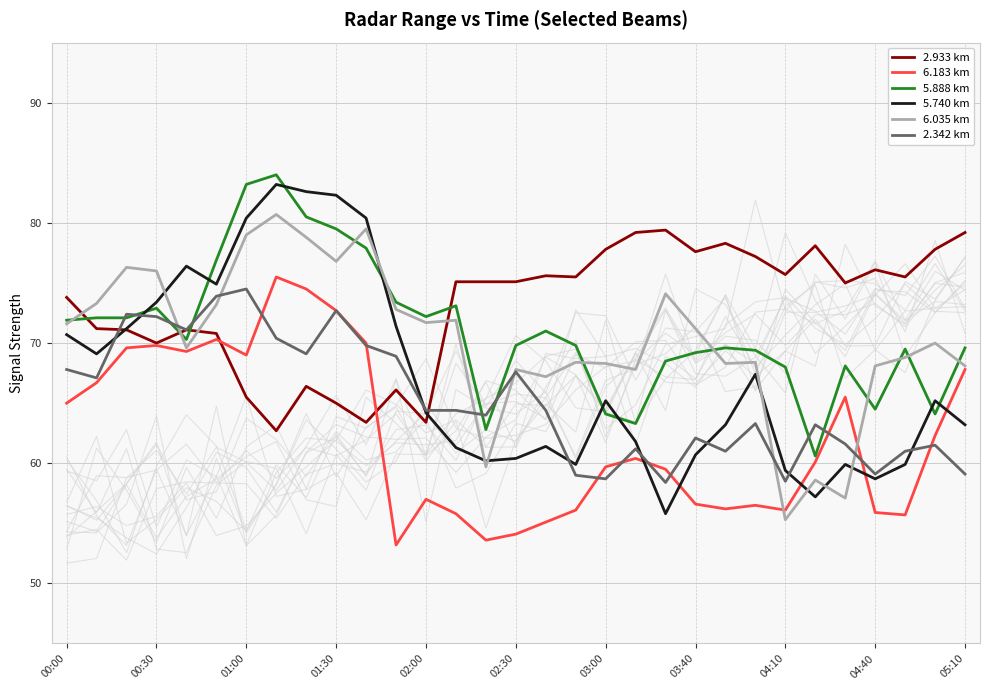

At which label does 2.342 km first exceed 64?

00:00